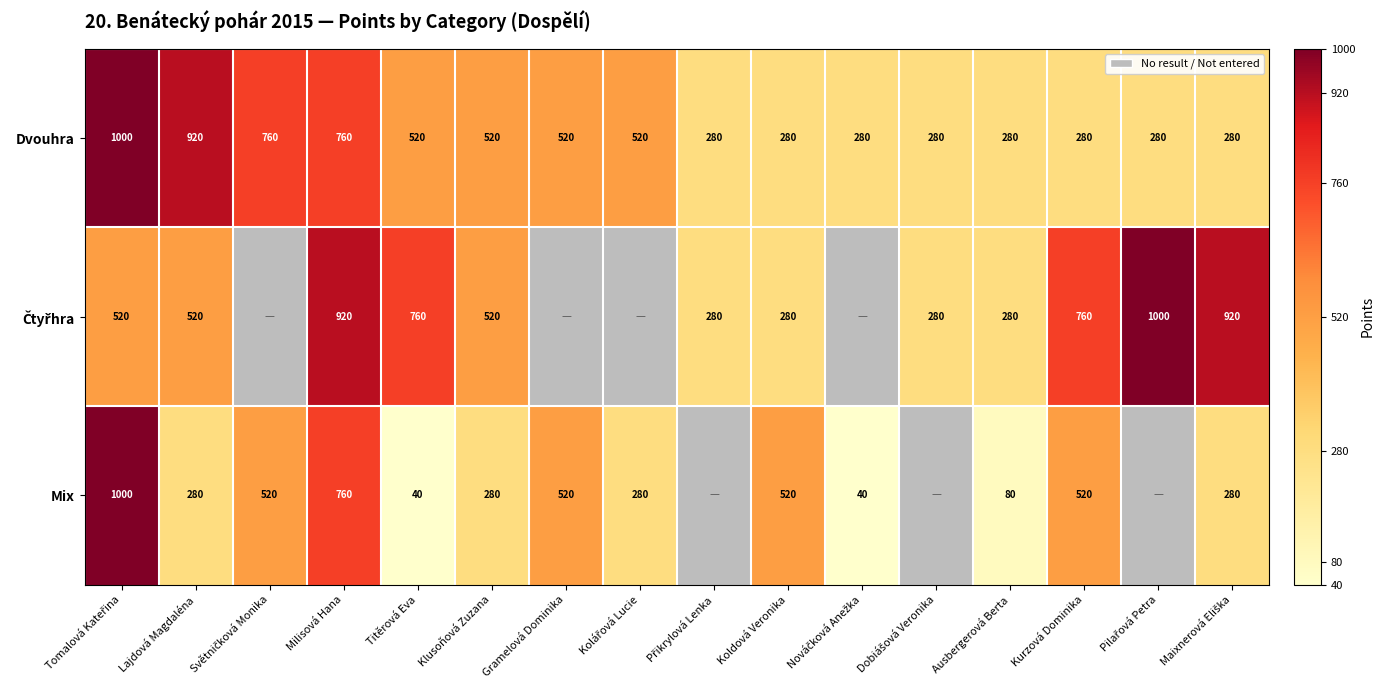

The value of Mix at Ausbergerová Berta is 80. True or false?

True